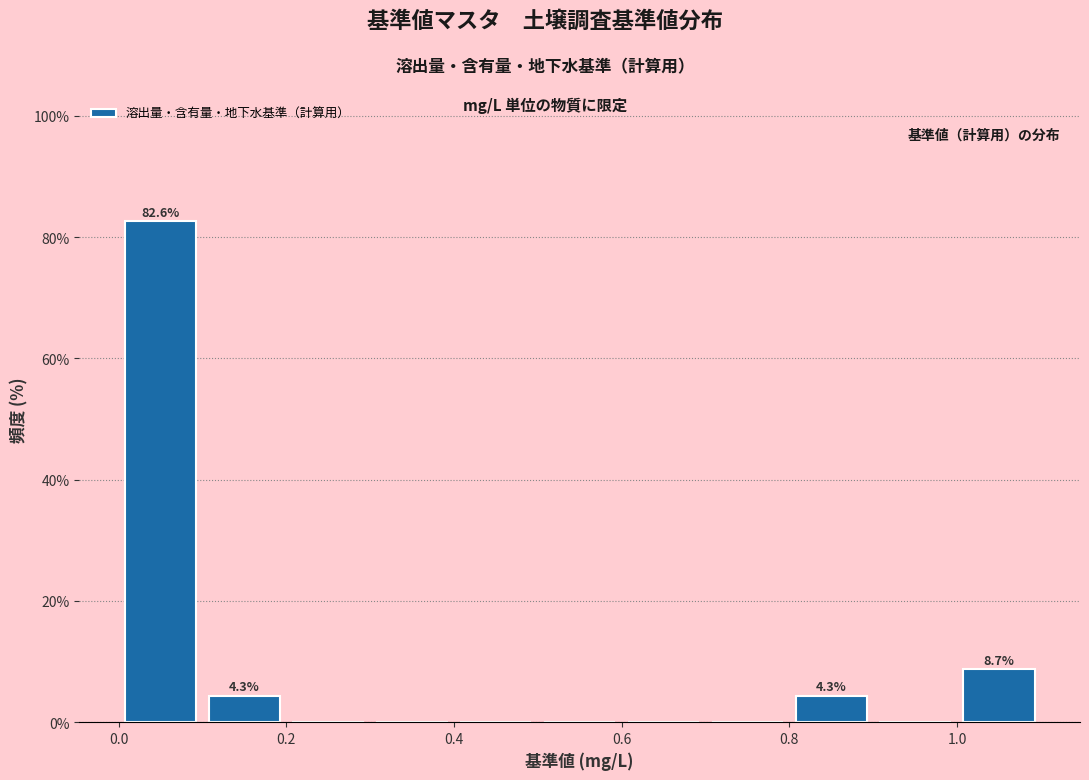

Over which range of the x-axis is the bar tallest?

0.0 to 0.1